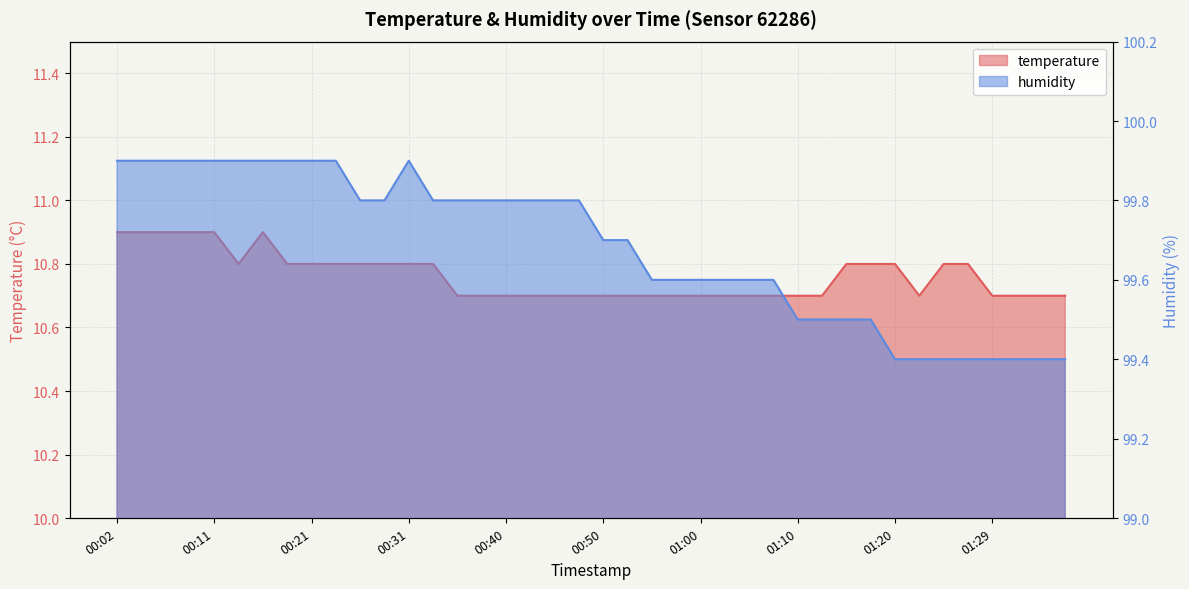

What is the label of the 15th point from the right?

01:02